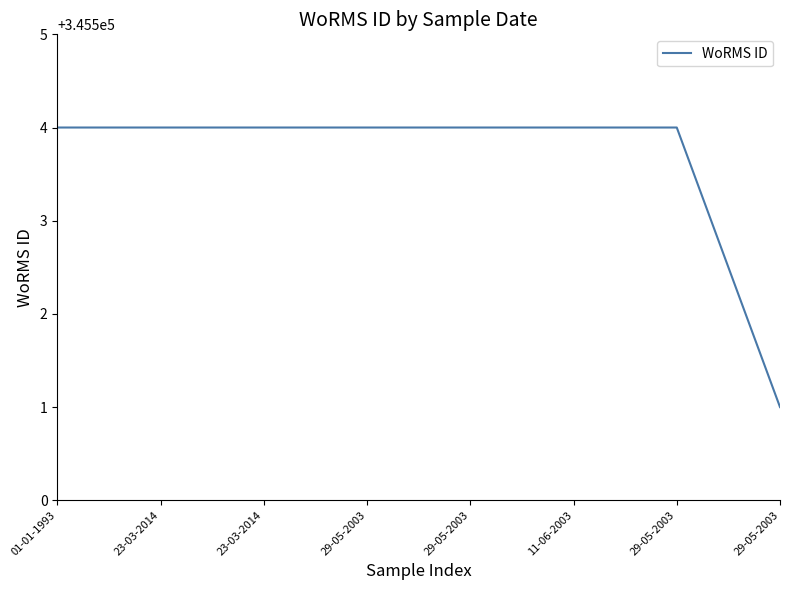

True or false: there are more than 1 points higher than both neighbors.

False